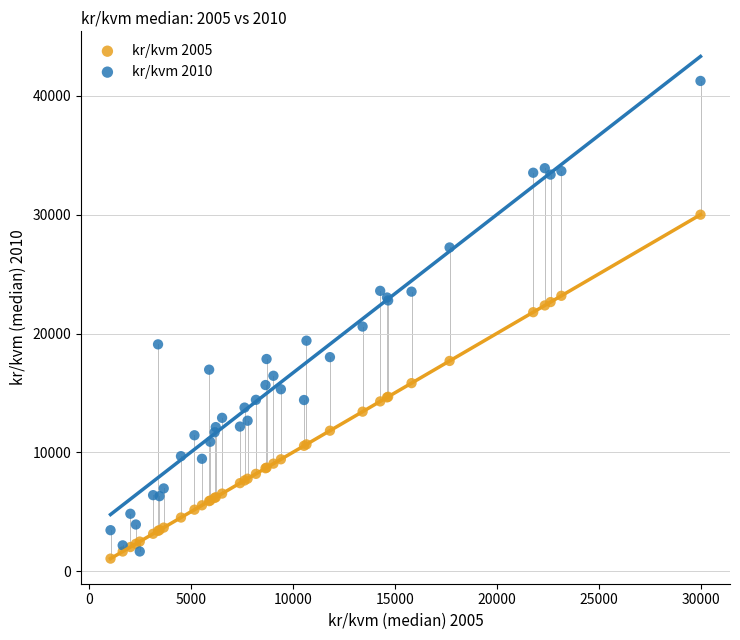

Which series contains the lowest Y value?

kr/kvm 2005